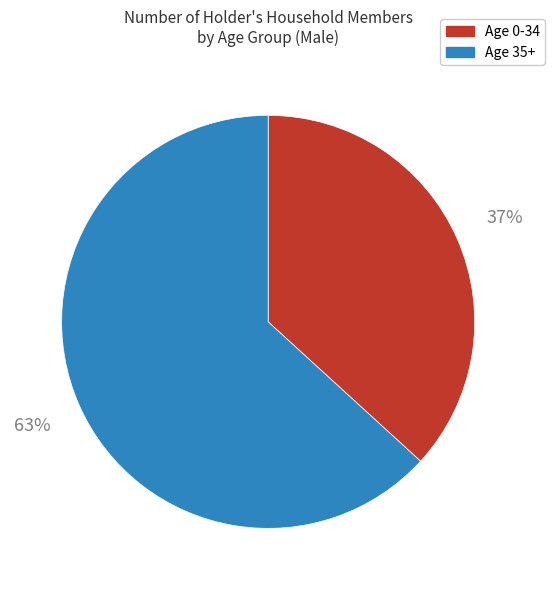

Between Age 35+ and Age 0-34, which is larger?

Age 35+